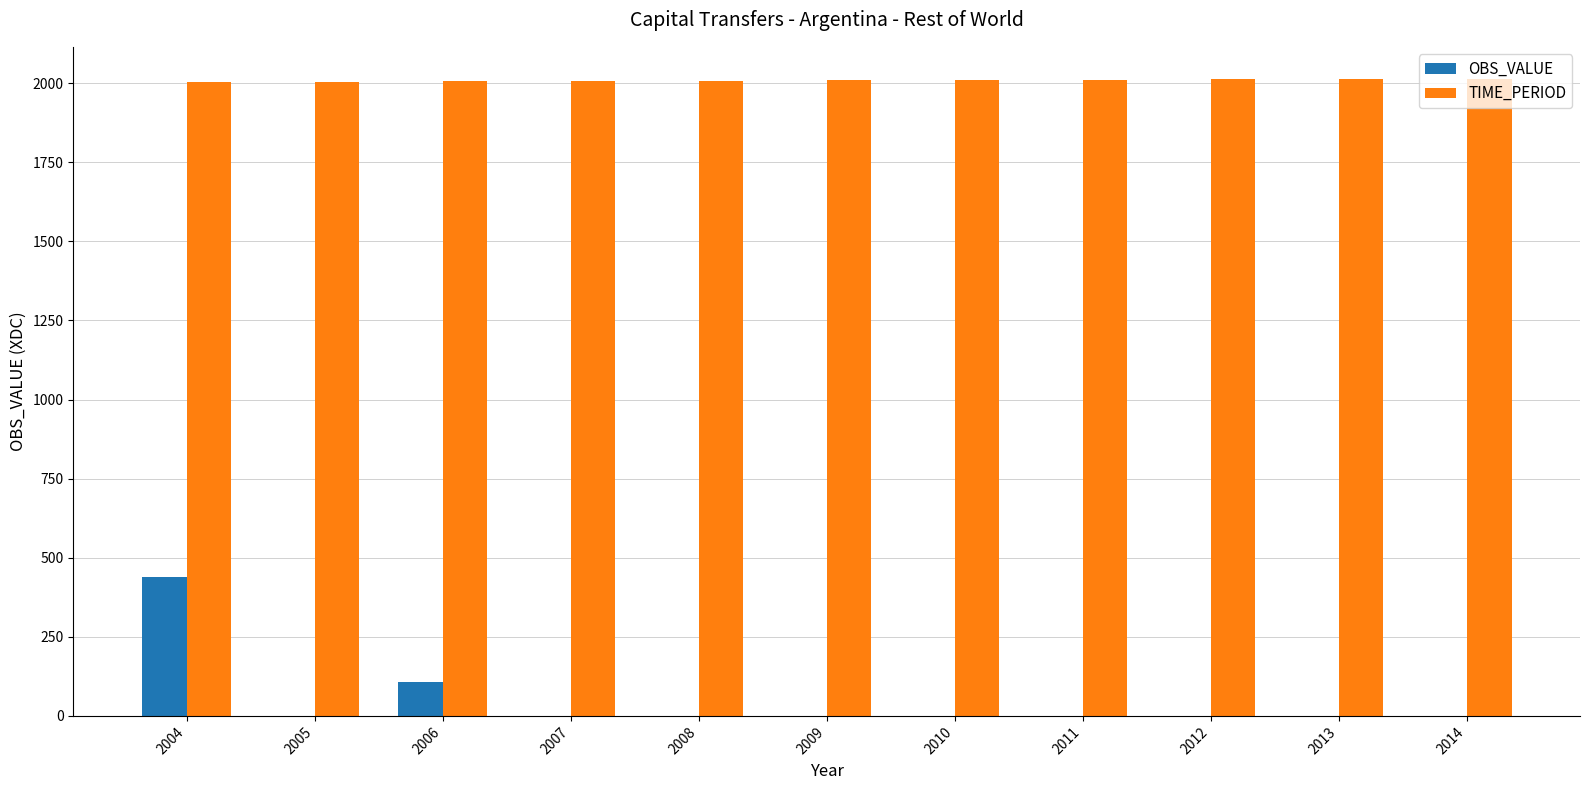

The value of OBS_VALUE at 2006 is 185. True or false?

False